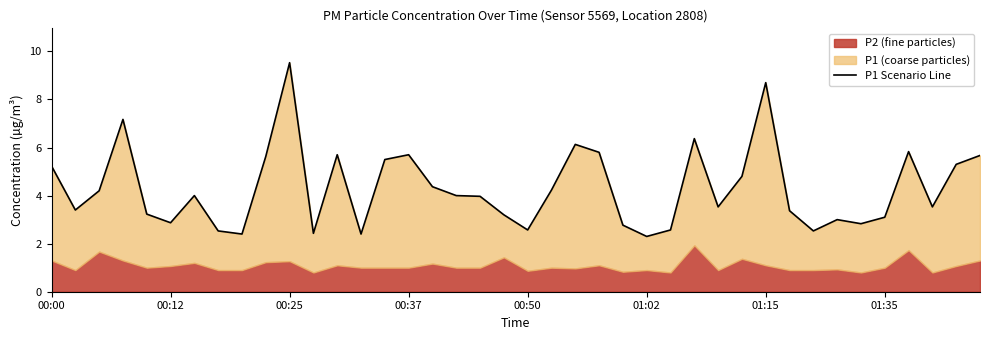

What is the difference between the maximum and minimum values?

7.2